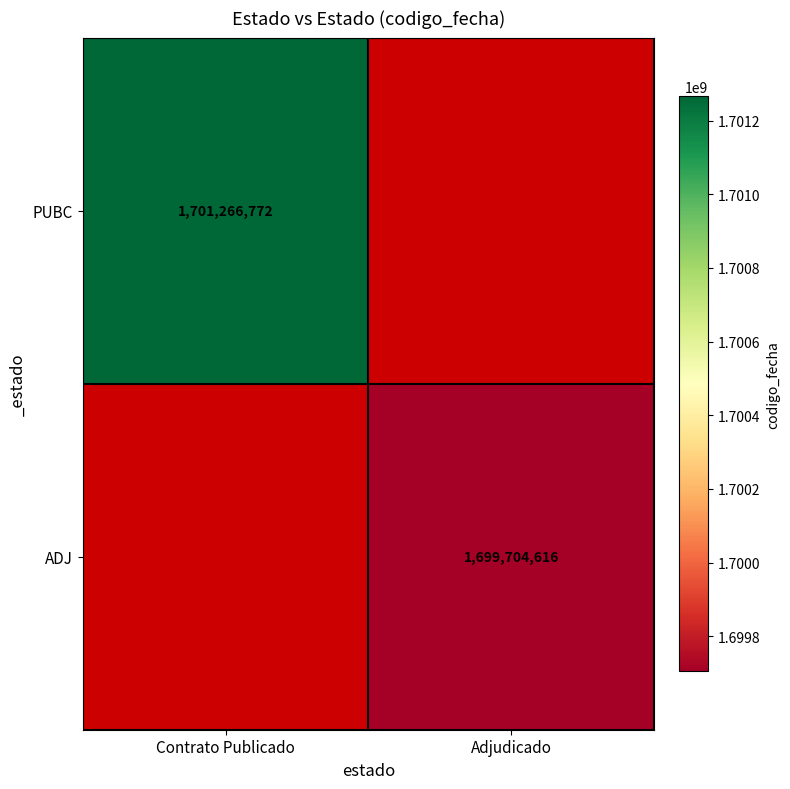

What is the minimum value shown in the chart?

1699704616.0